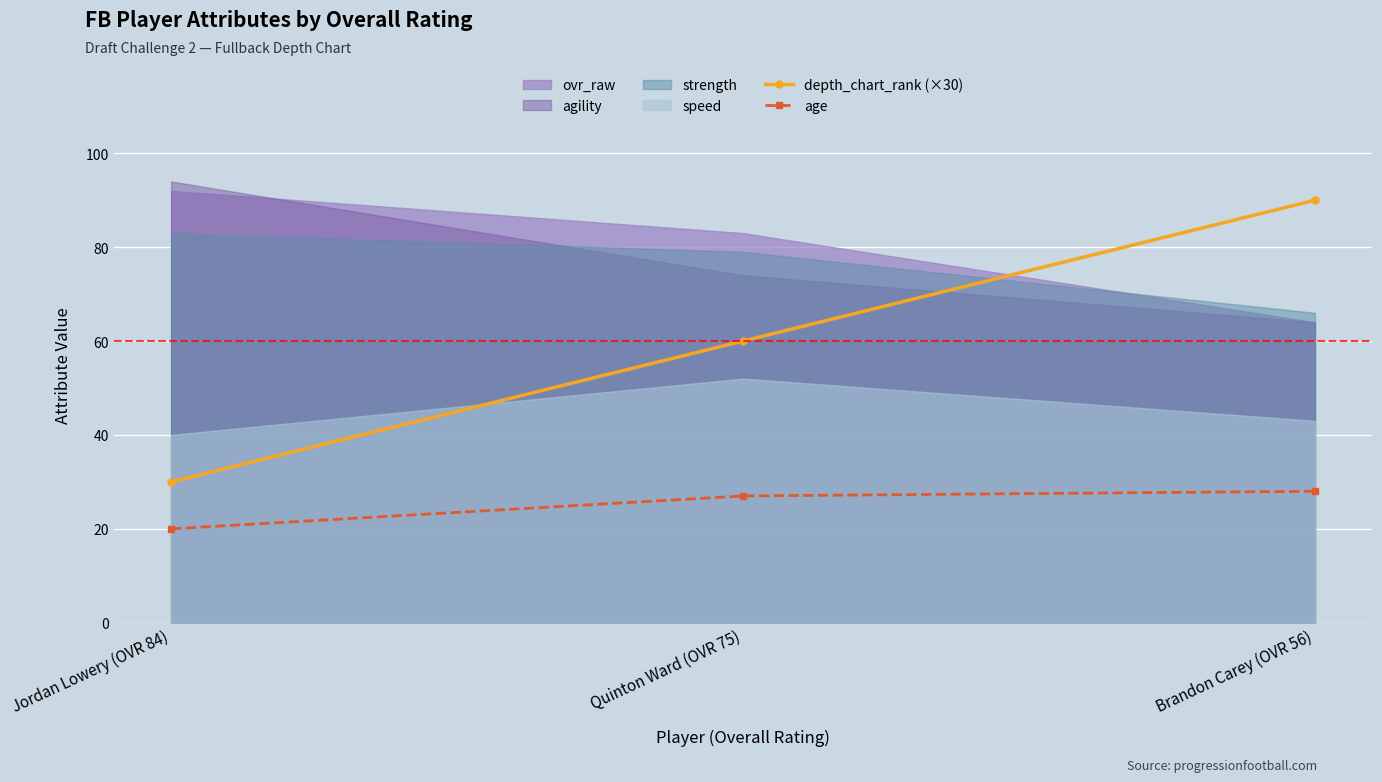

At which label does depth_chart_rank (×30) reach its minimum?

Jordan Lowery (OVR 84)